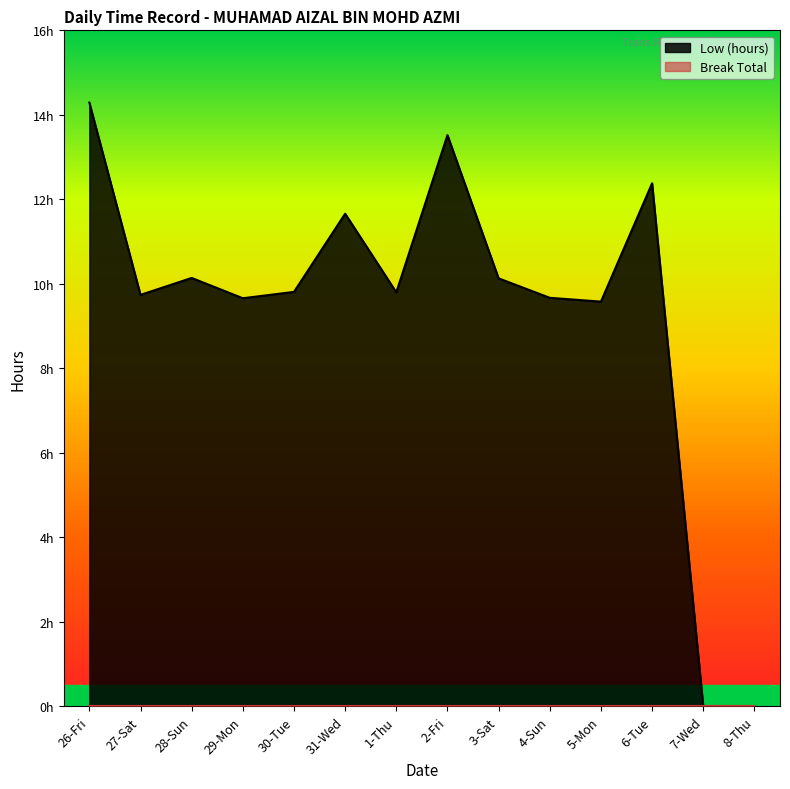

Rank the categories by value from highest to lowest.

26-Fri, 2-Fri, 6-Tue, 31-Wed, 28-Sun, 3-Sat, 30-Tue, 1-Thu, 27-Sat, 4-Sun, 29-Mon, 5-Mon, 7-Wed, 8-Thu